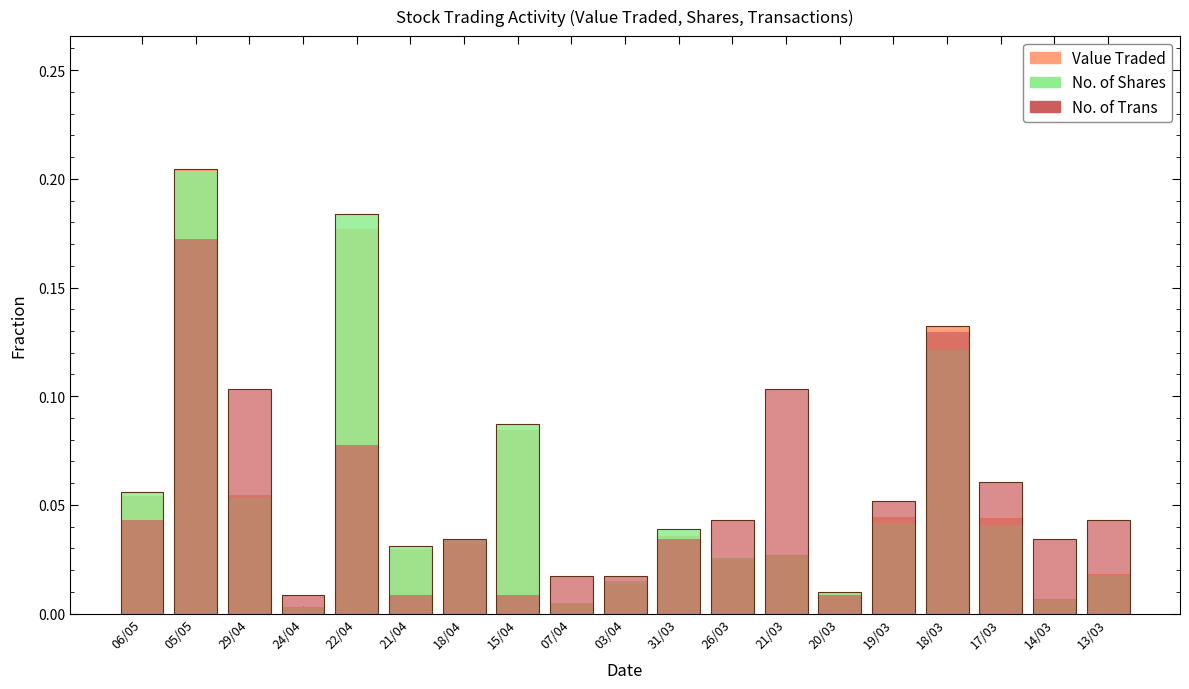

Where is No. of Trans nearest to the value 0?

24/04